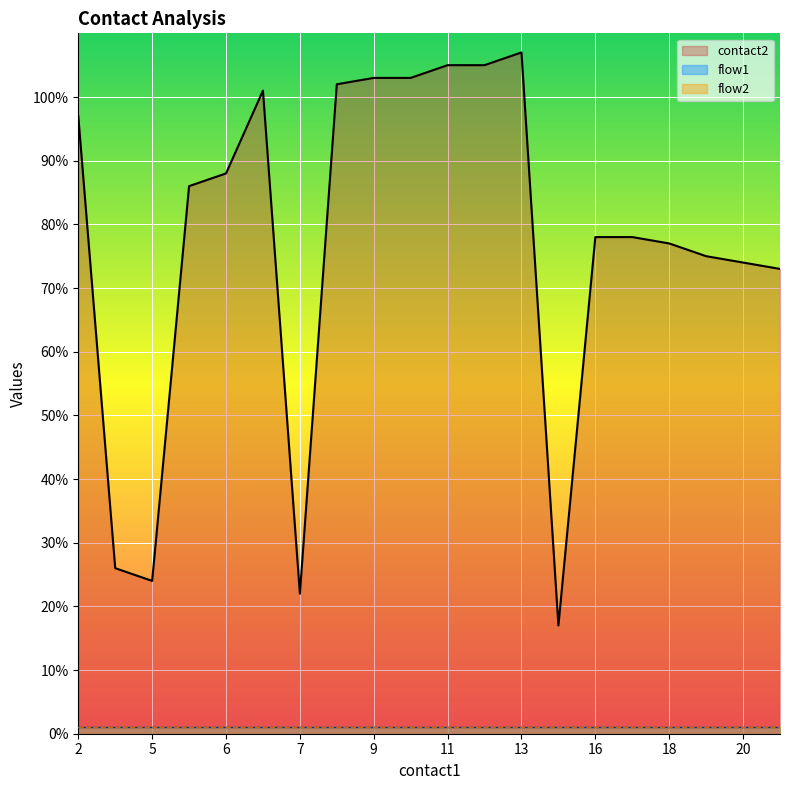

What are all the series names shown in the legend?

contact2, flow1, flow2